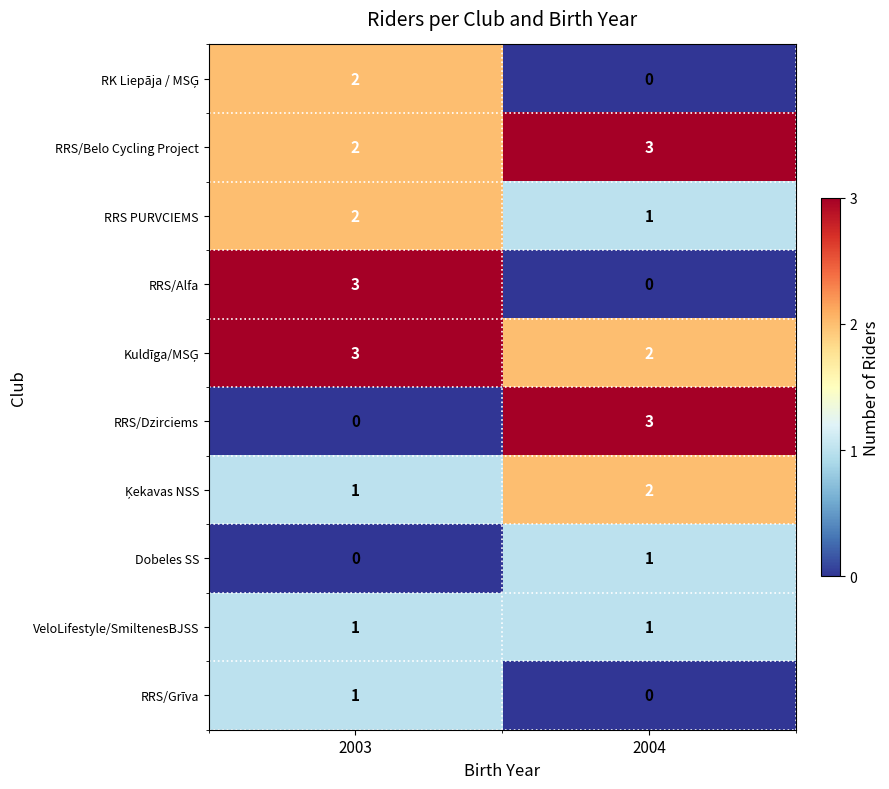

At which label does RRS/Alfa reach its minimum?

2004